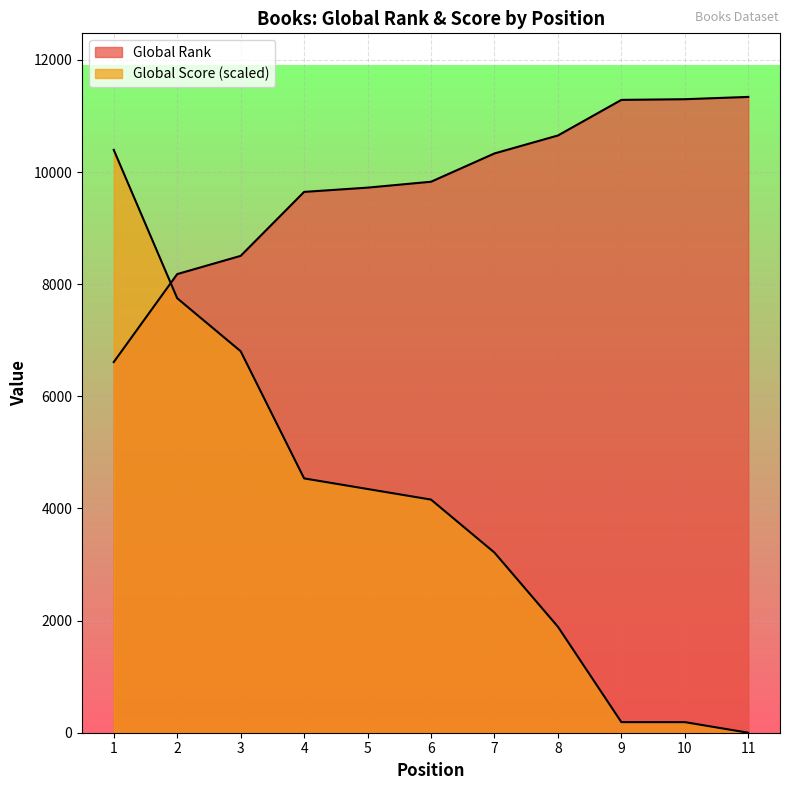

The value of Global Rank at 6 is 17392. True or false?

False